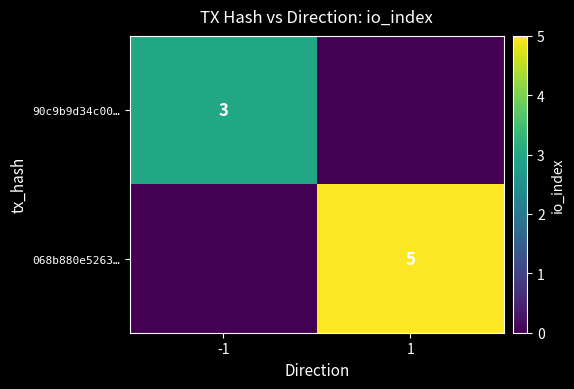

What is the greatest value displayed?

5